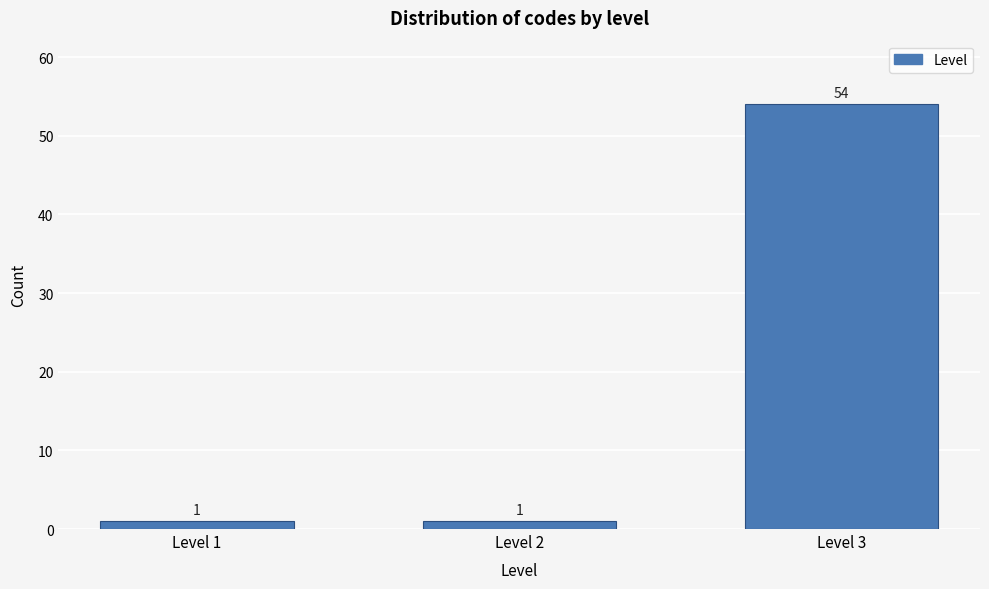

Reading left to right, list all the values displayed in this chart.

Level 1=1	Level 2=1	Level 3=54